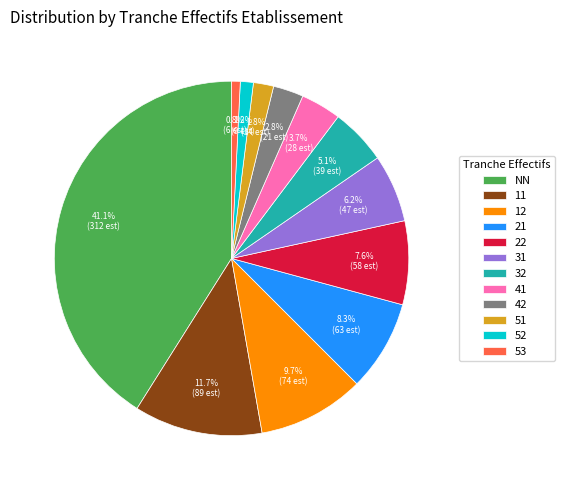

The 41 slice represents 4% of the pie. True or false?

True